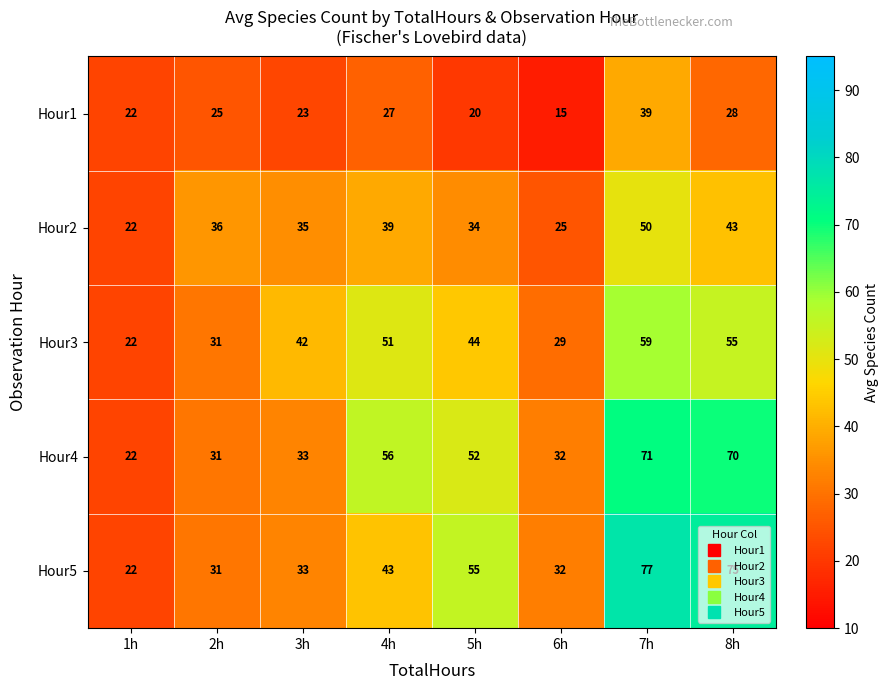

What is the minimum value shown in the chart?

15